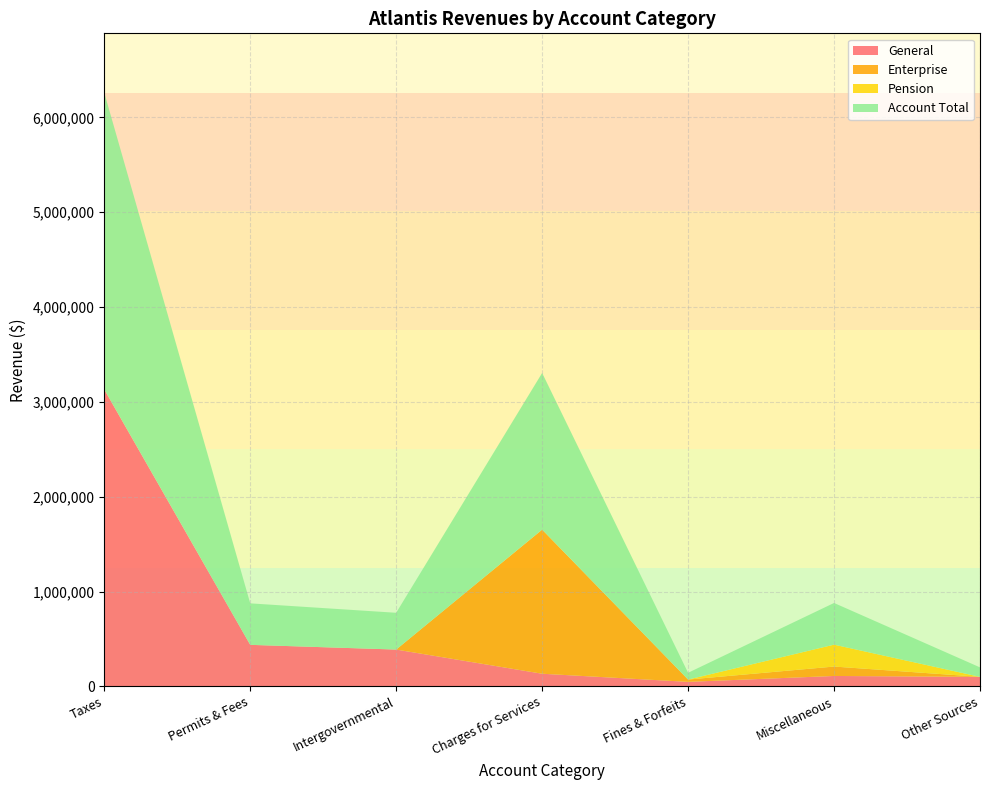

Reading right to left, transcribe all the data shown in this chart.

General: Other Sources=100000	Miscellaneous=109400	Fines & Forfeits=47233	Charges for Services=132881	Intergovernmental=387833	Permits & Fees=437507	Taxes=3130192
Enterprise: Other Sources=0	Miscellaneous=99278	Fines & Forfeits=24206	Charges for Services=1519516	Intergovernmental=0	Permits & Fees=0	Taxes=0
Pension: Other Sources=0	Miscellaneous=230859	Fines & Forfeits=0	Charges for Services=0	Intergovernmental=0	Permits & Fees=0	Taxes=0
Account Total: Other Sources=100000	Miscellaneous=439537	Fines & Forfeits=71439	Charges for Services=1652397	Intergovernmental=387833	Permits & Fees=437507	Taxes=3130192